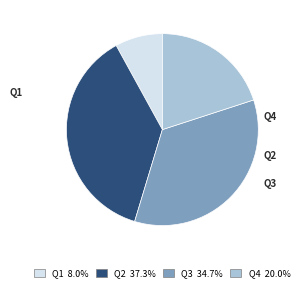

True or false: Q3 accounts for 35% of the total.

True